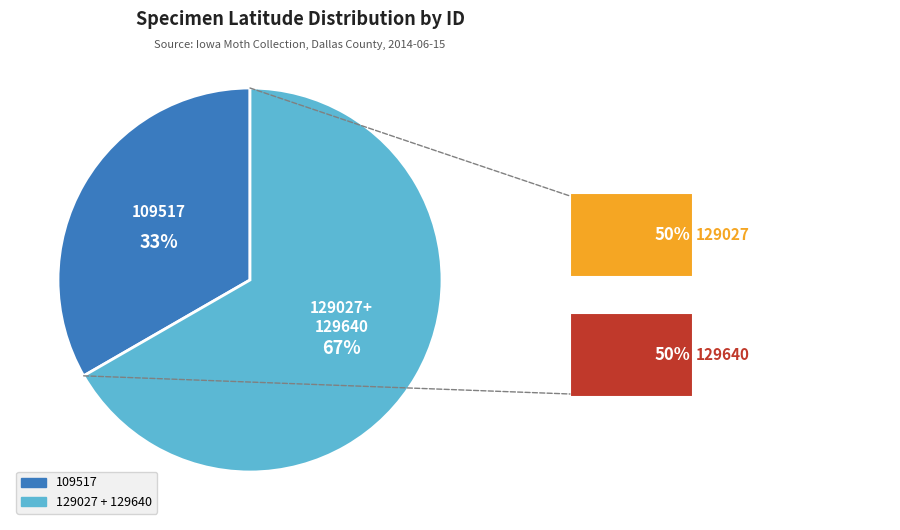

Approximately how many times larger is the value at 129640 compared to 109517?

1.0